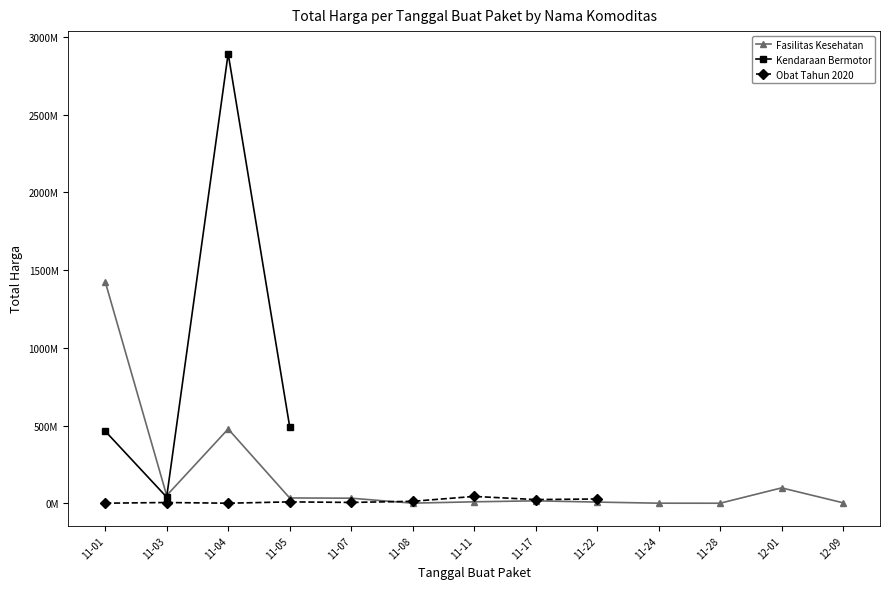

Does the chart have visible grid lines?

No